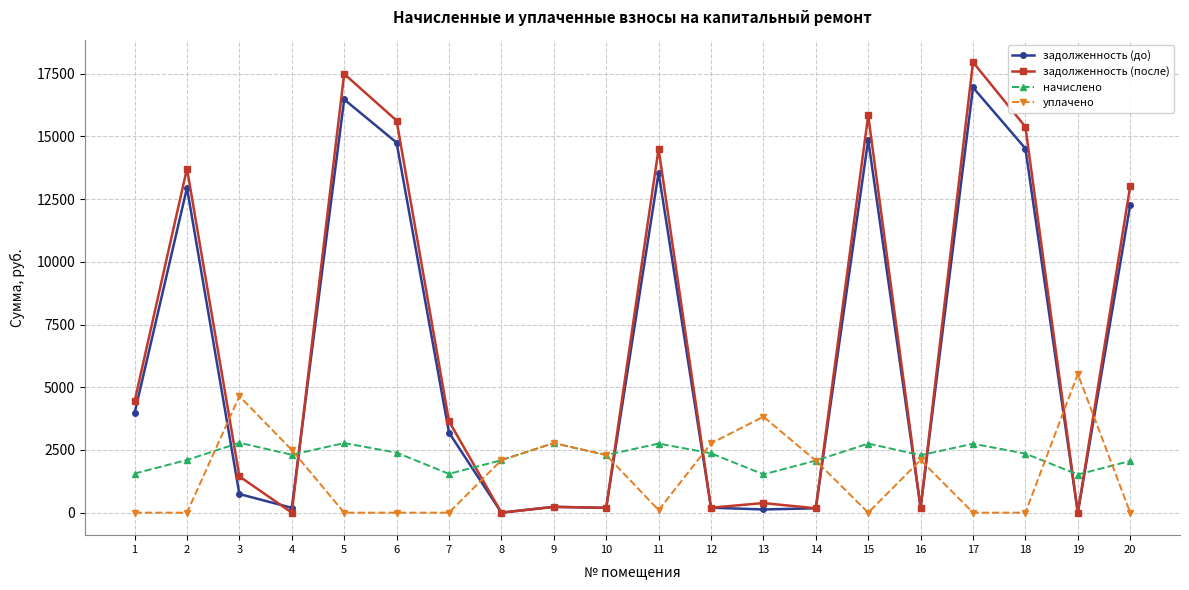

What is the maximum value shown in the chart?

17959.7